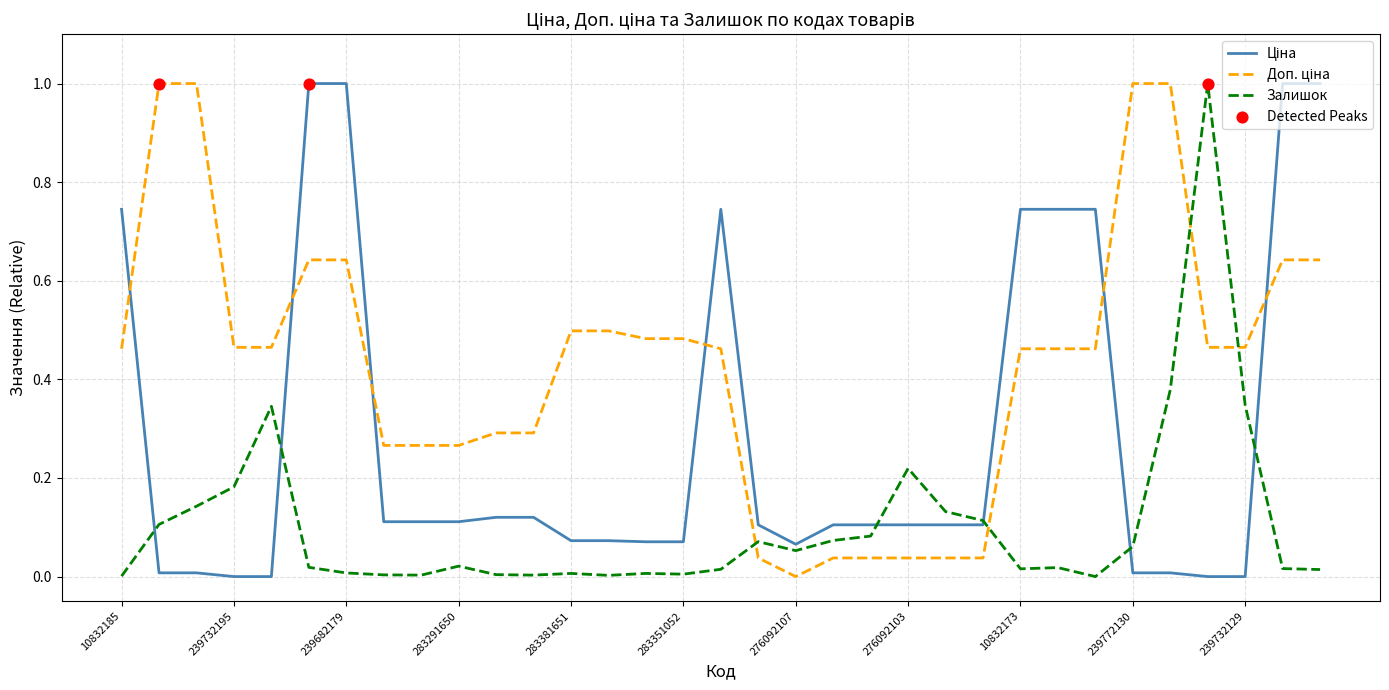

What is the greatest value displayed?

1.0